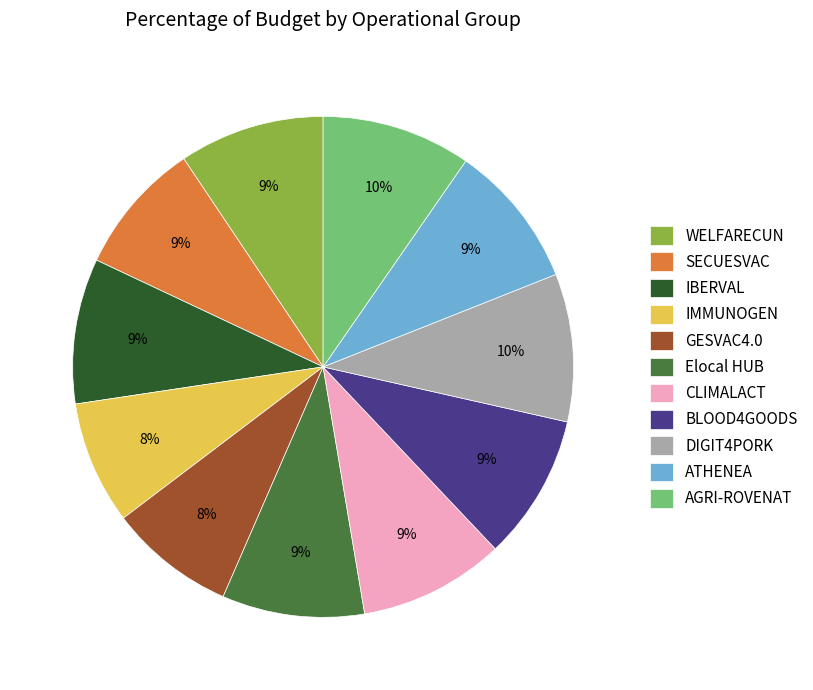

Approximately how many times larger is the value at SECUESVAC compared to DIGIT4PORK?

0.9